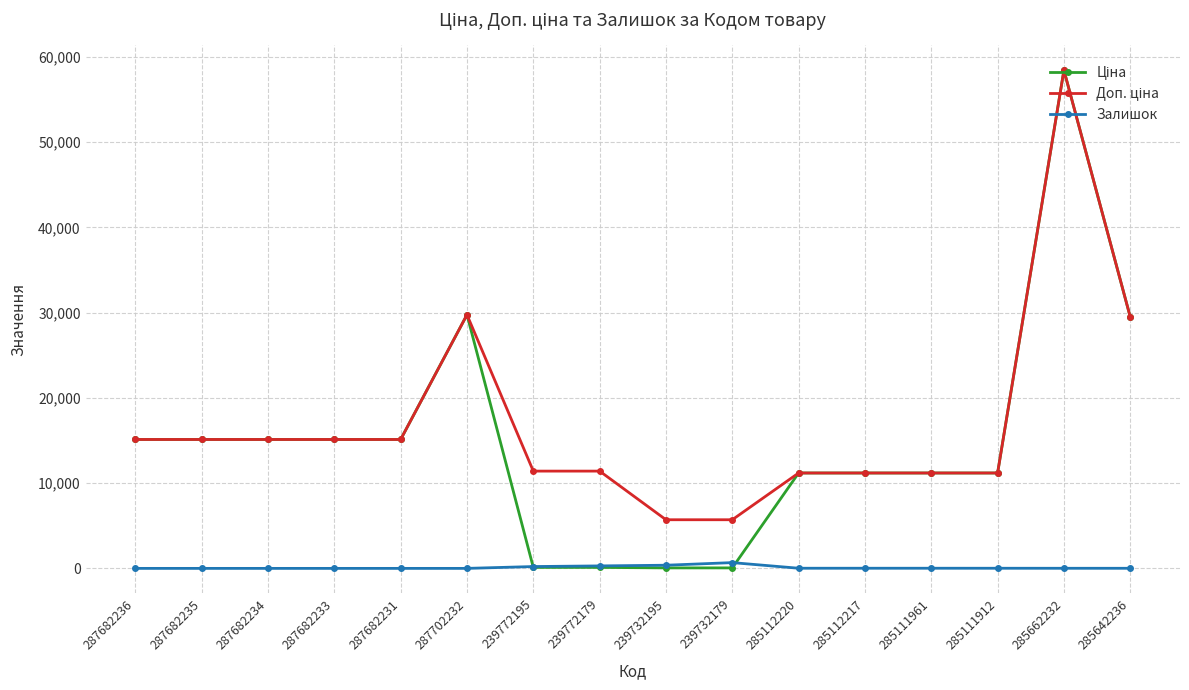

At how many categories does at least one series exceed 27294?

3